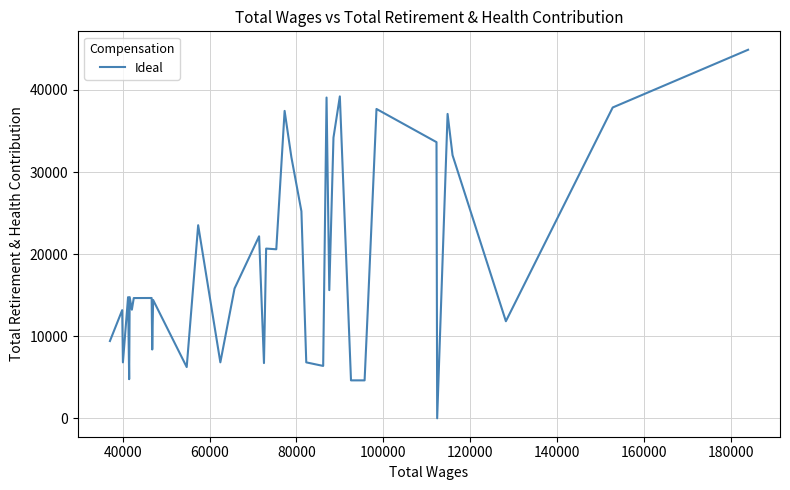

Does the chart display data point markers on the line(s)?

No